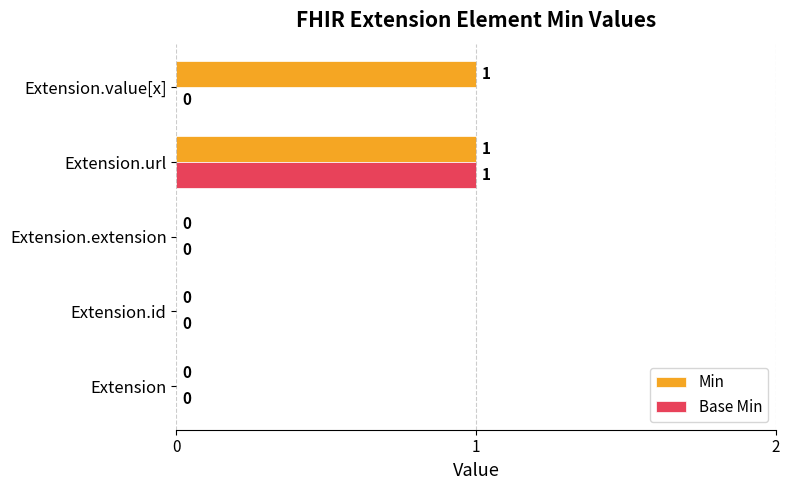

Which series has the largest total across all categories?

Min